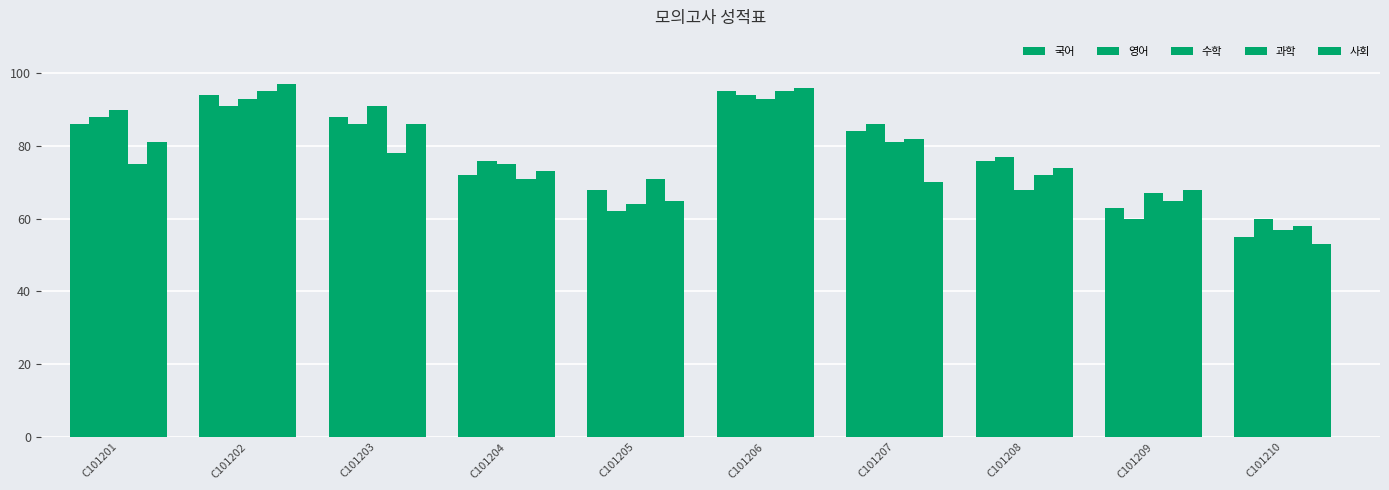

Read the 영어 value at C101203, to the nearest 5.

85